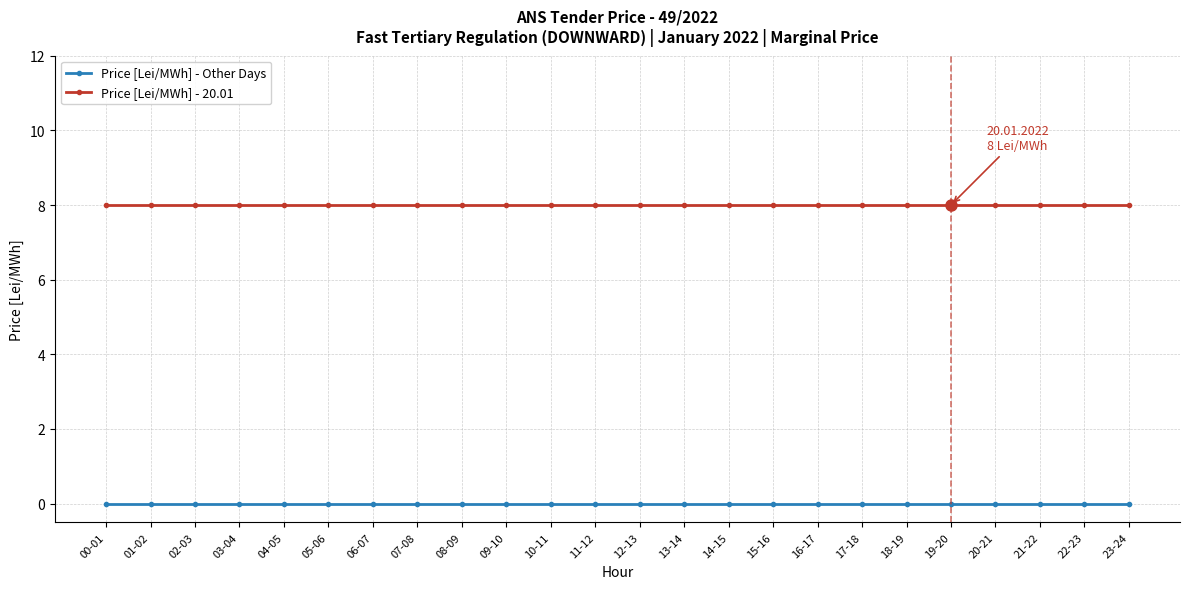

What position from the right is 17-18?

7